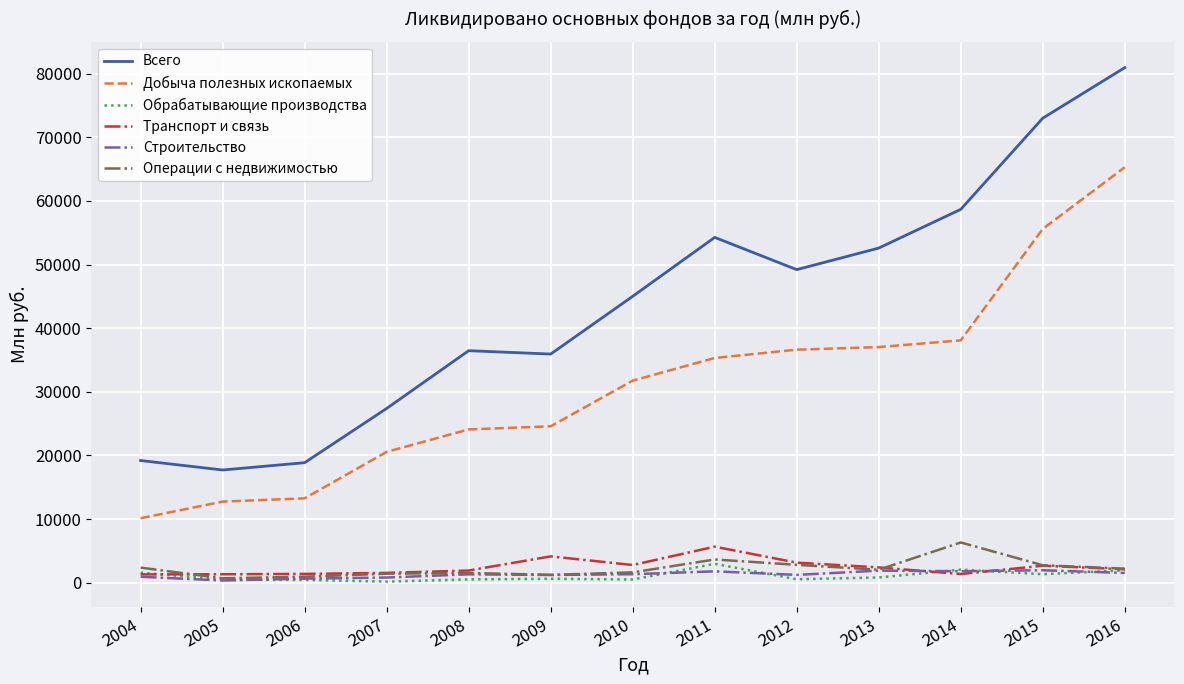

What is the sum of the Всего values at 2016 and 2012?

130129